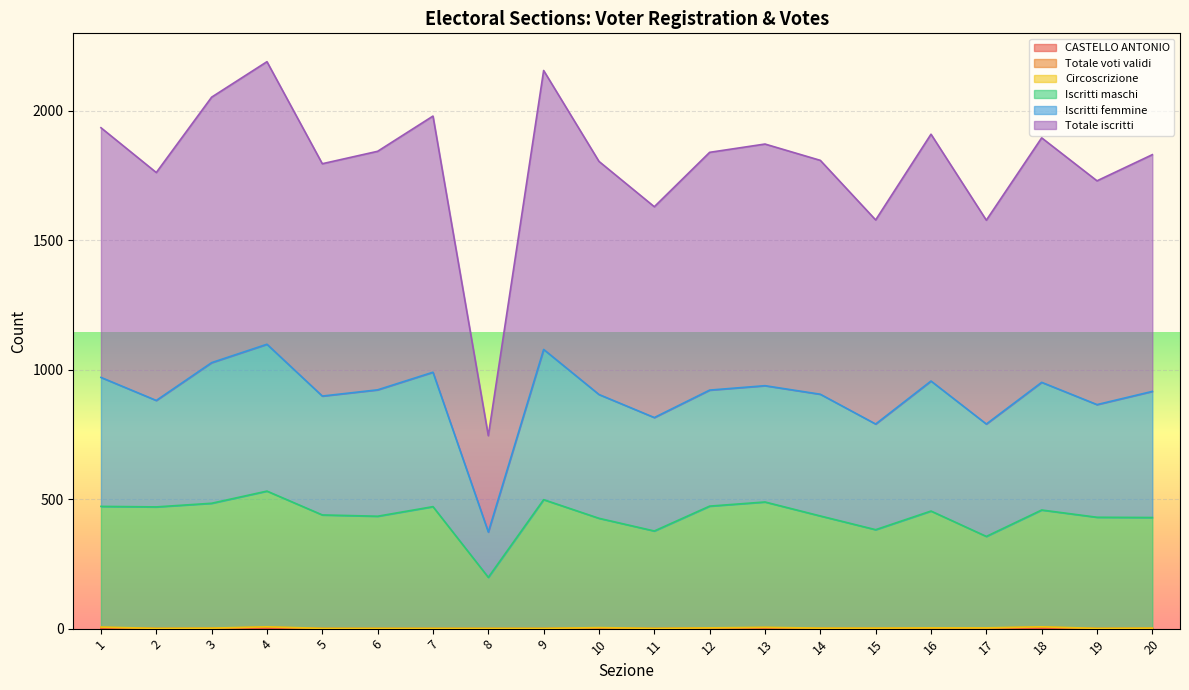

Is it true that Totale iscritti equals 1795 at 5?

True